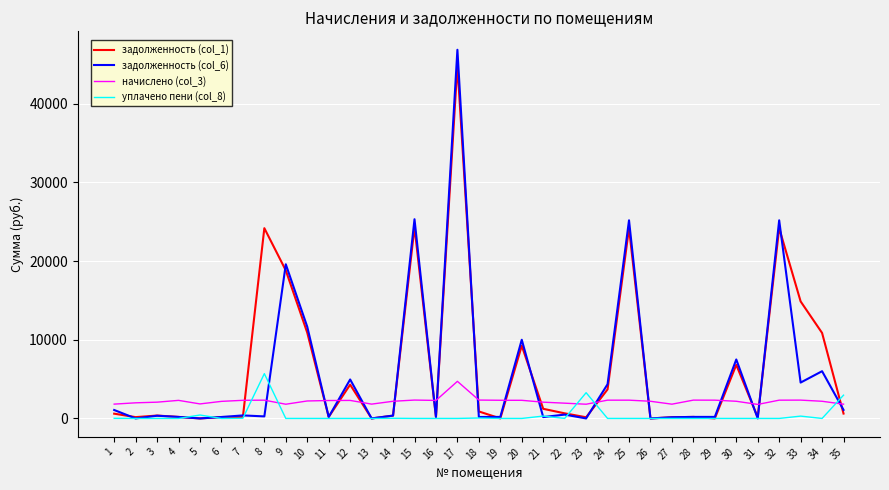

Which series has the largest range (max minus min)?

задолженность (col_6)